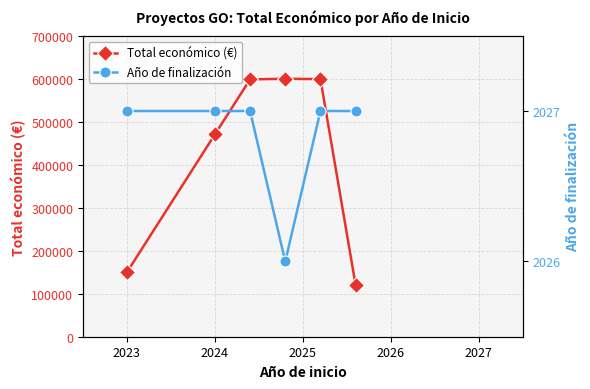

How many series are shown in this chart?

2